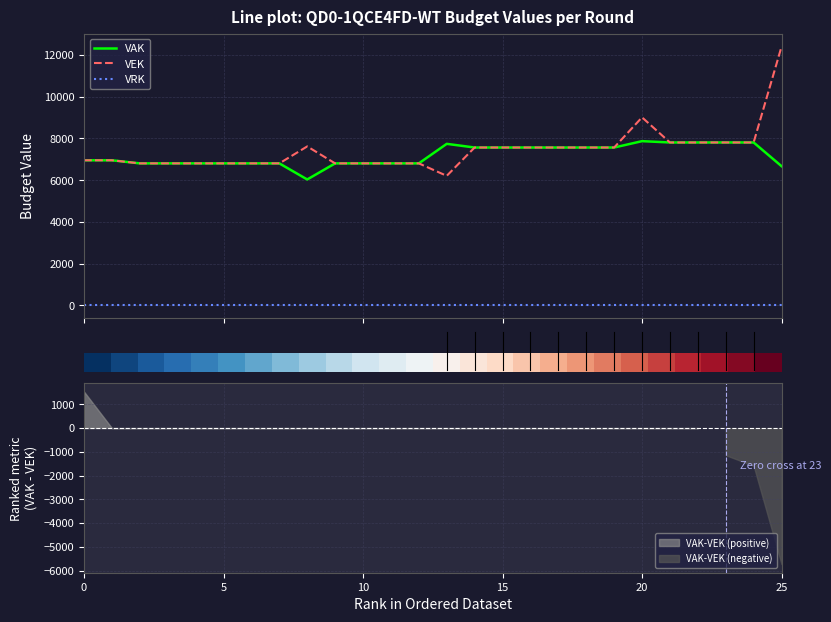

What is the maximum value for VEK?

12396